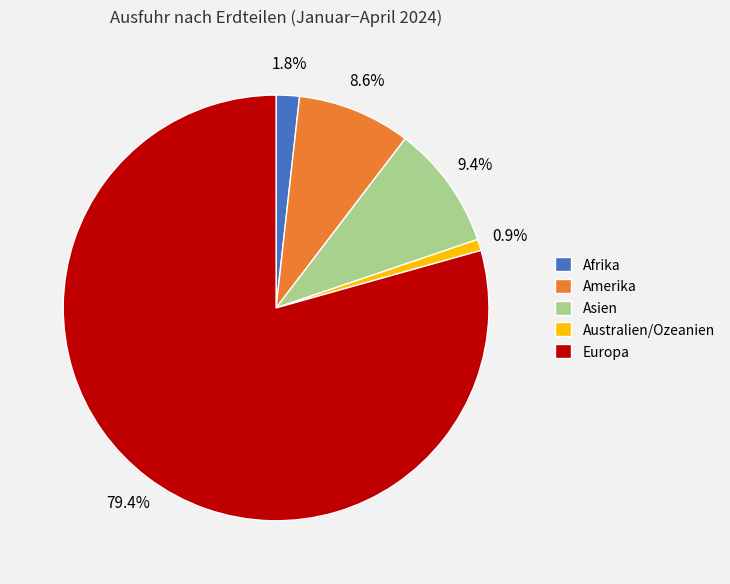

How many segments does this pie chart have?

5